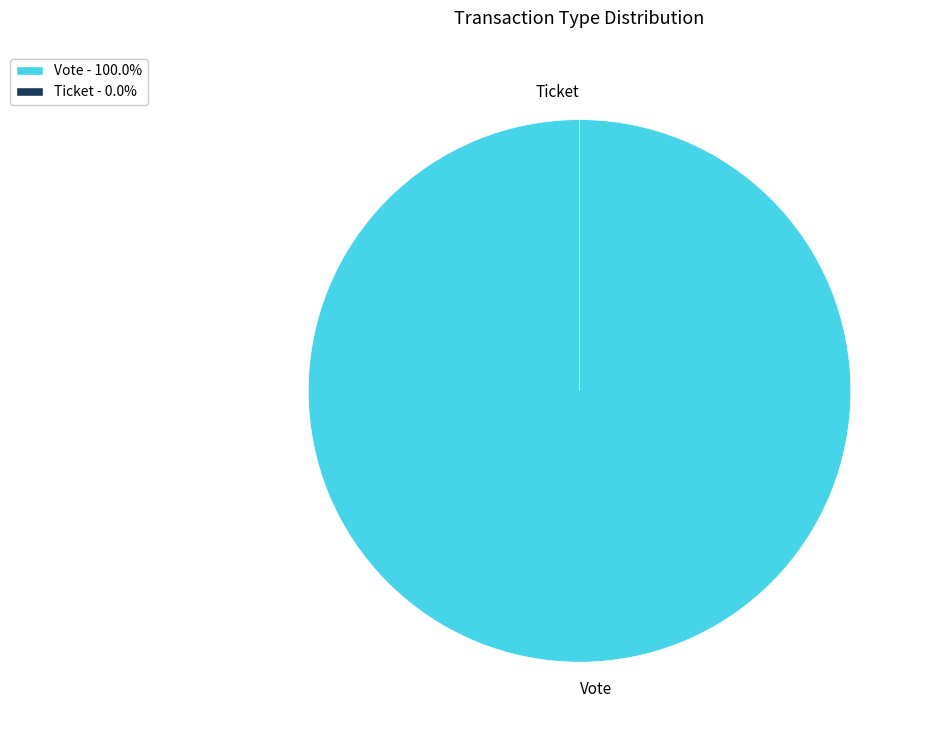

Which category has the biggest portion of the pie?

Vote